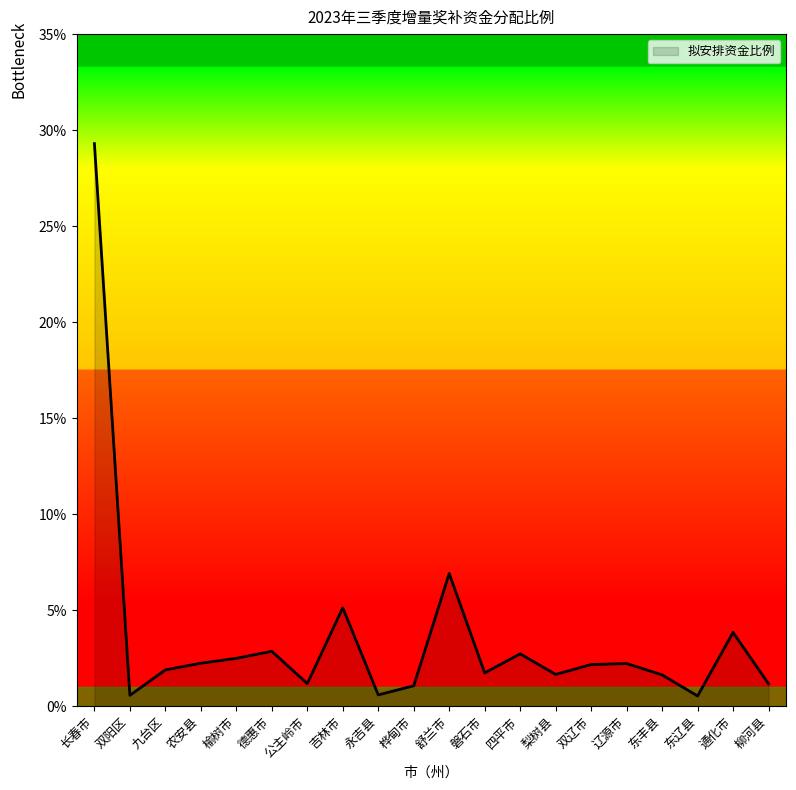

Rank the categories by value from highest to lowest.

长春市, 舒兰市, 吉林市, 通化市, 德惠市, 四平市, 榆树市, 农安县, 辽源市, 双辽市, 九台区, 磐石市, 梨树县, 东丰县, 公主岭市, 柳河县, 桦甸市, 永吉县, 双阳区, 东辽县